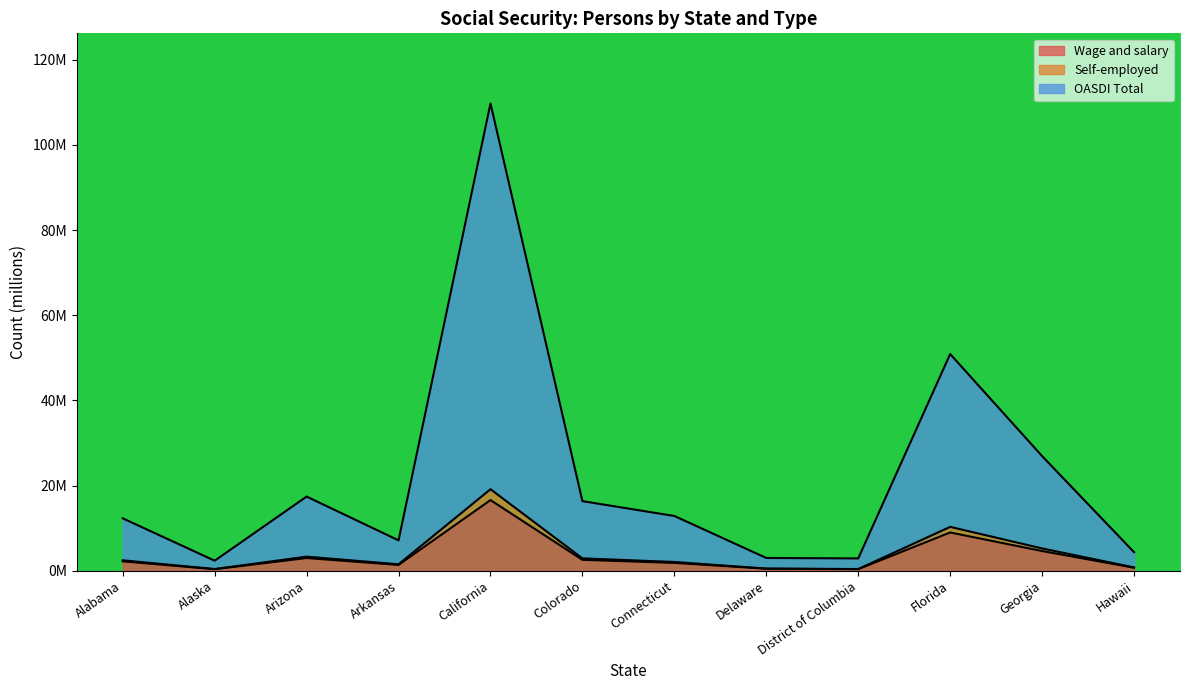

The Wage and salary series shows 27.3 at California. True or false?

False